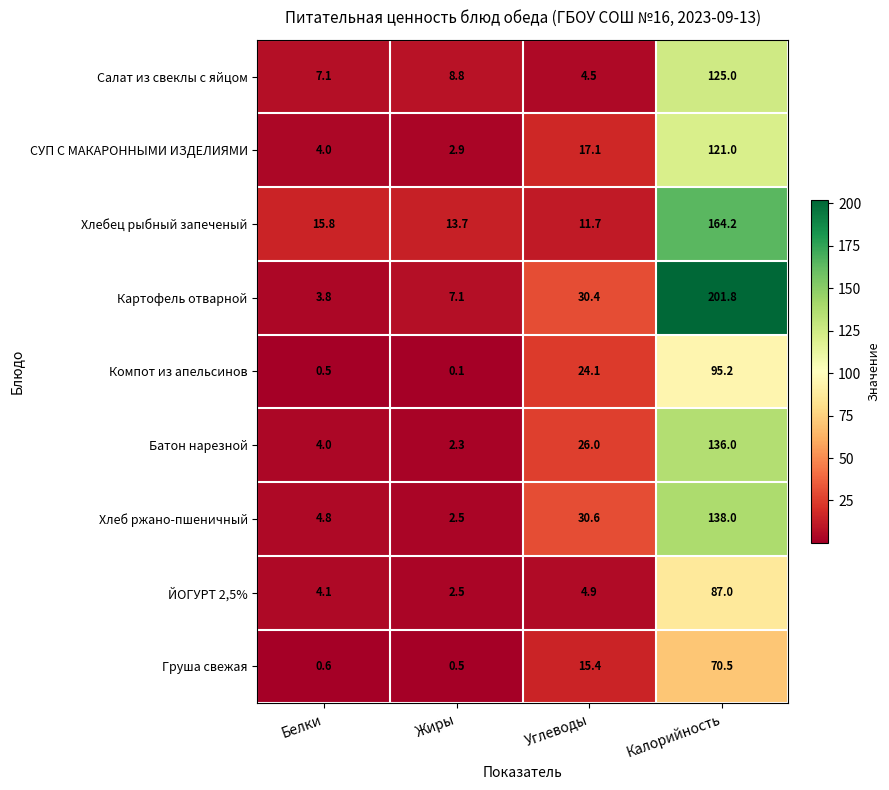

How many series are shown in this chart?

9